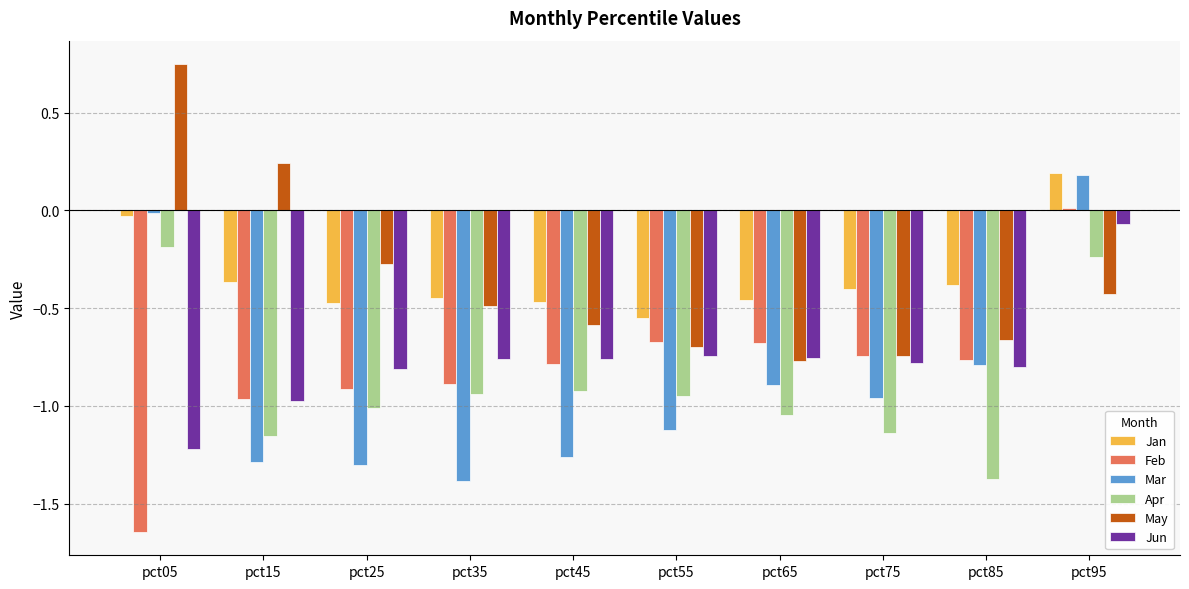

How many groups of bars are there?

10